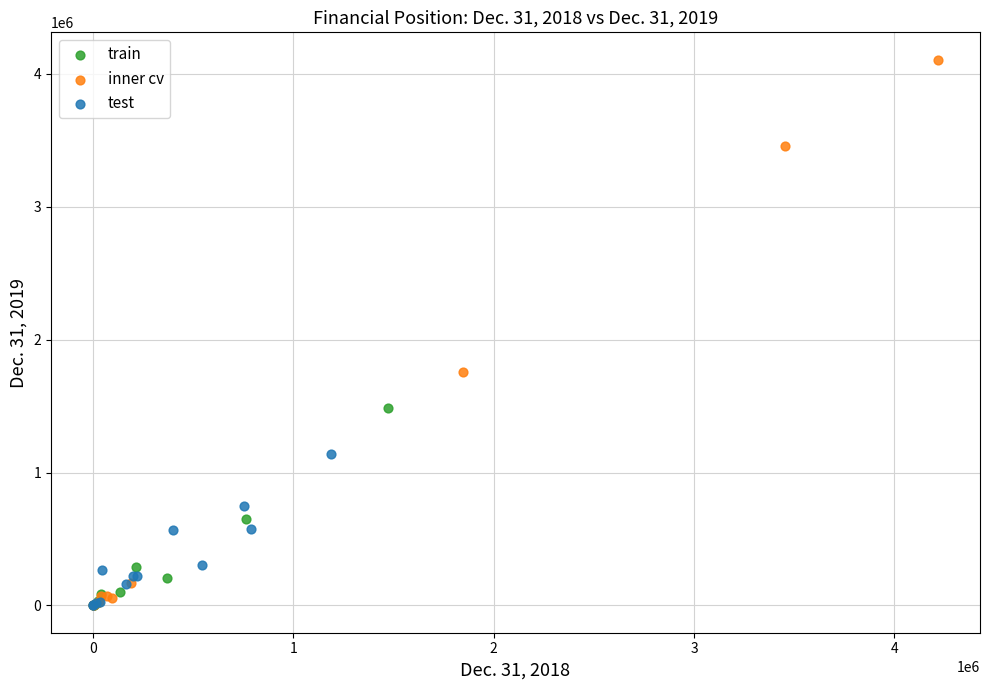

Which series contains the highest Y value?

inner cv